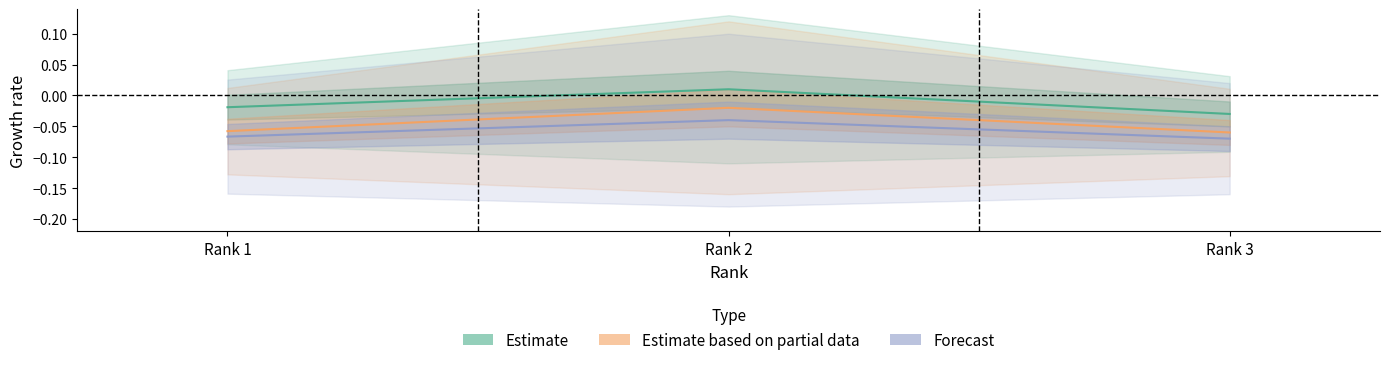

Count the number of categories in the chart.

3